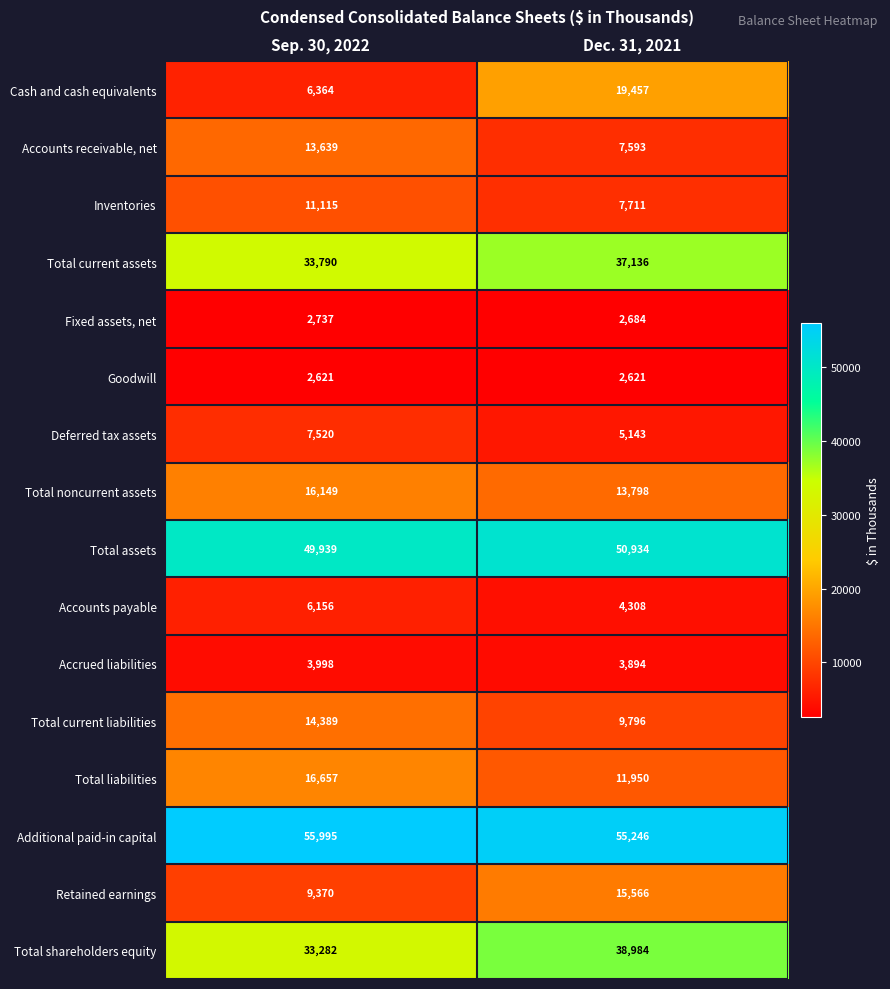

Is it true that Cash and cash equivalents equals 11269 at Sep. 30, 2022?

False